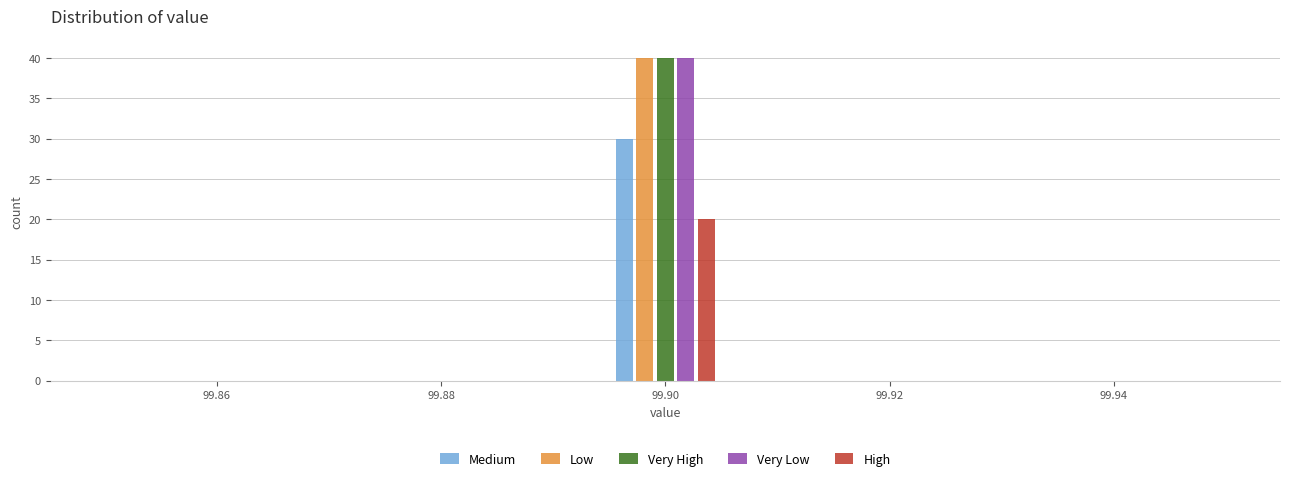

What is the height of the Very High bar covering 99.896 to 99.904 on the x-axis? Neither the bar edges nor the heights are printed on the chart, so give them approximately, as read against the axes.

40